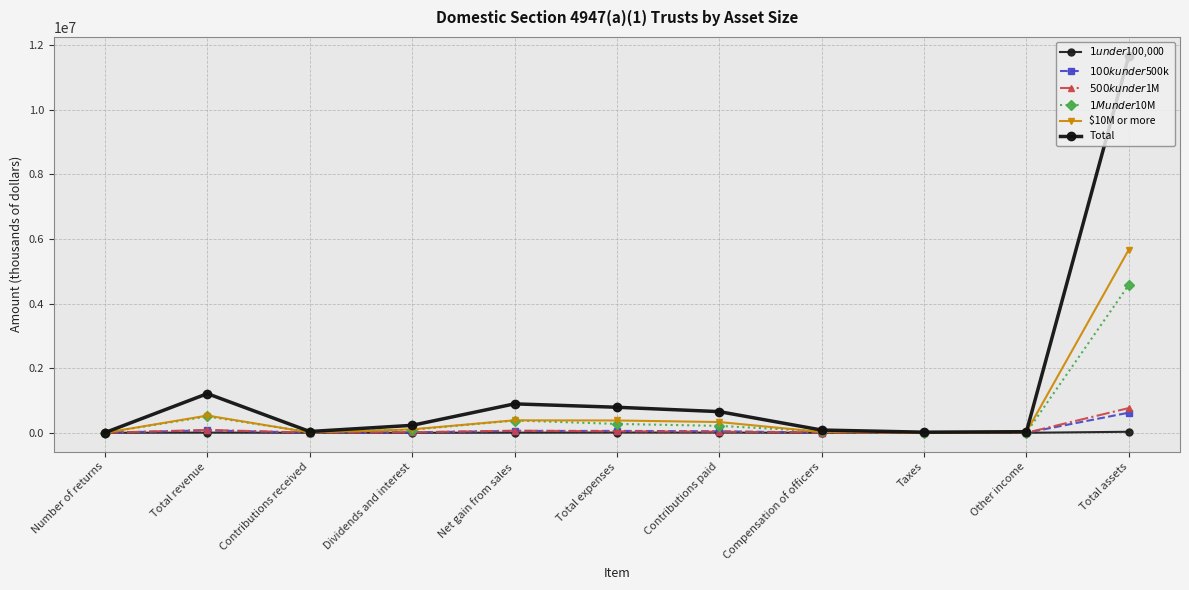

Reading right to left, extract all data points from this chart.

$1 under $100,000: 31848	50	54	562	5924	7029	3249	700	1031	5071	596
$100k under $500k: 622905	784	1055	7743	46868	58939	56984	13195	3690	75166	2285
$500k under $1M: 765783	639	1765	8758	33392	46343	65595	16222	6228	89306	1072
$1M under $10M: 4576767	6851	7140	42231	213973	274532	380138	93684	18149	505590	1590
$10M or more: 5668098	25666	8953	25683	333147	381188	386375	106785	10451	533274	178
Total: 11665400	34170	19033	85109	655142	790426	895303	230734	39560	1211759	5802